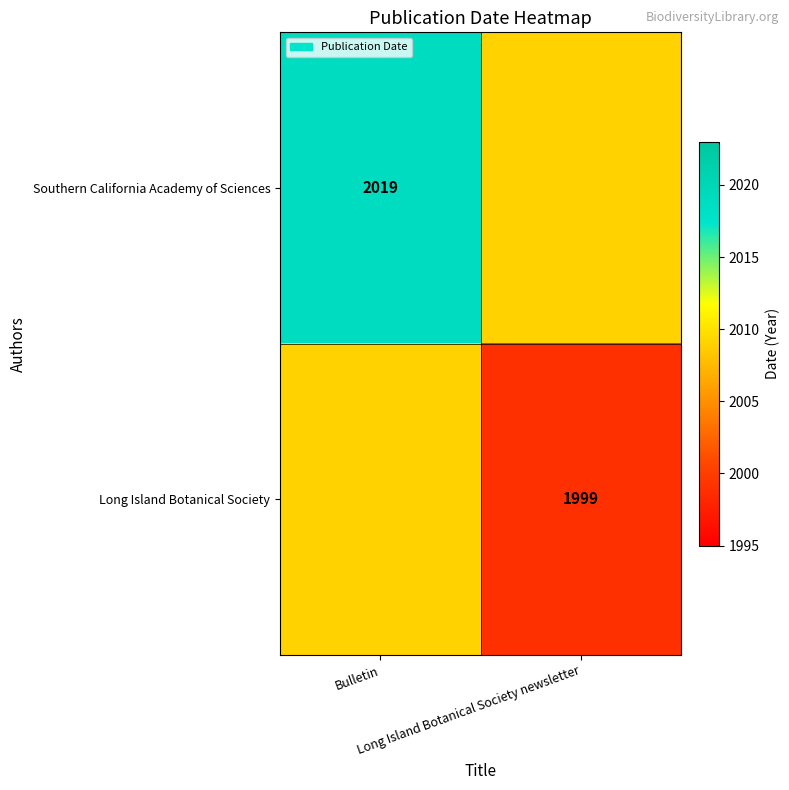

Is the value of Southern California Academy of Sciences at Bulletin greater than the value of Long Island Botanical Society at Long Island Botanical Society newsletter?

Yes